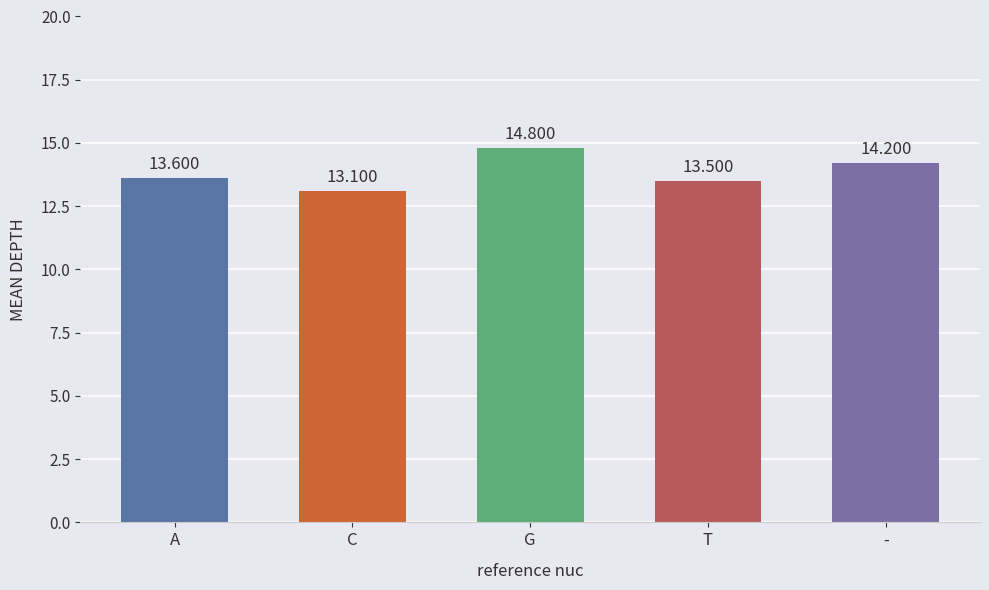

What value does the data have at C?

13.1